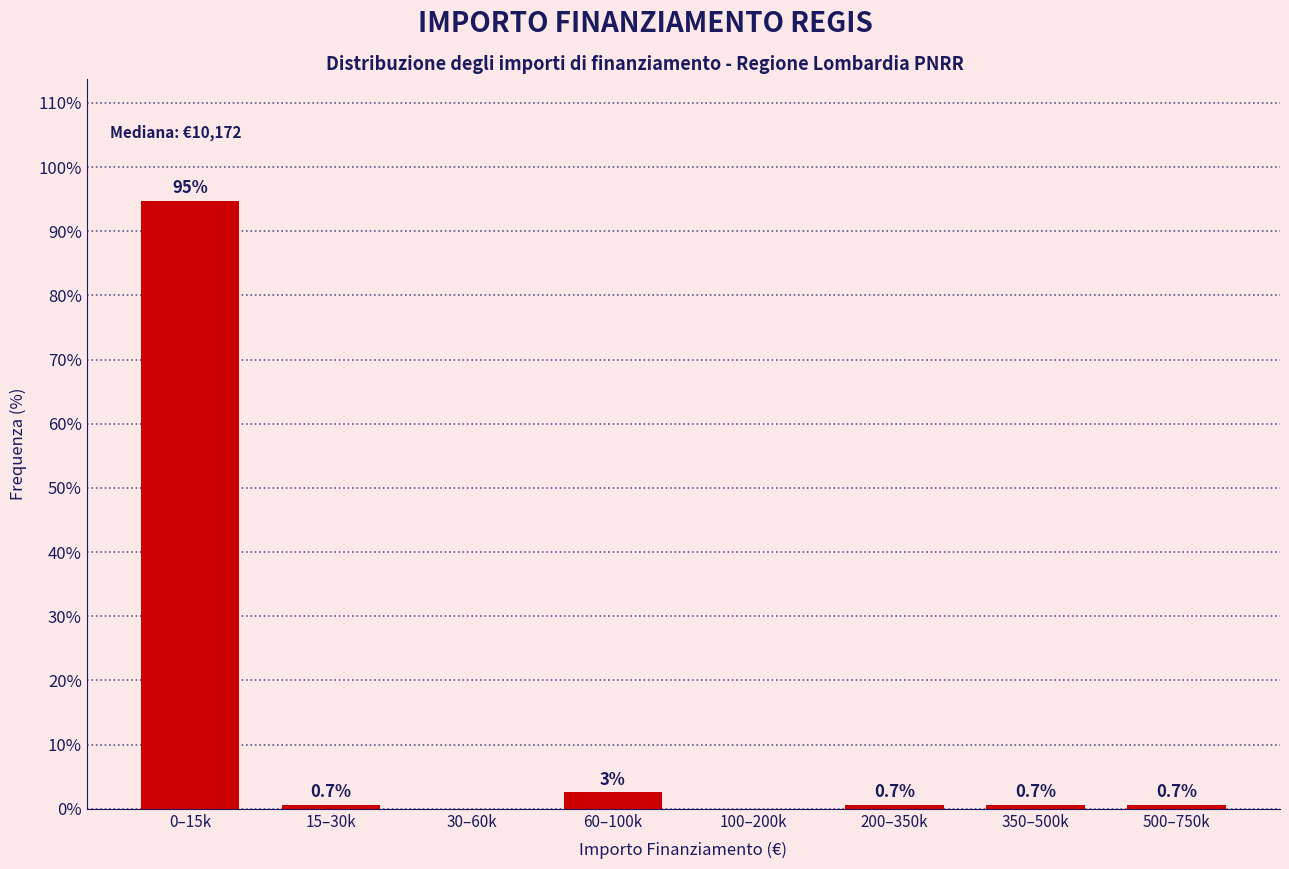

What is the change in value from 0–15k to 500–750k?

-94.1